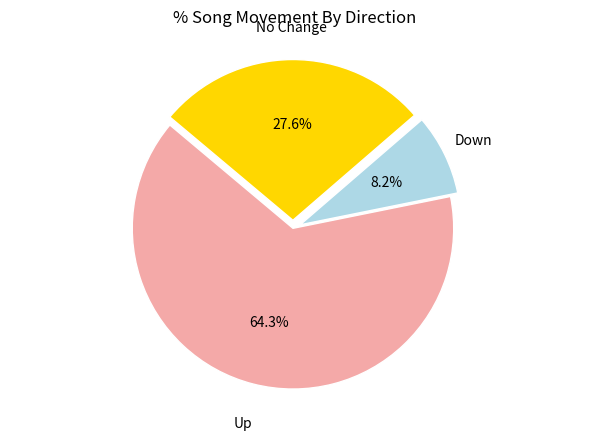

What is the largest slice in the pie chart?

Up